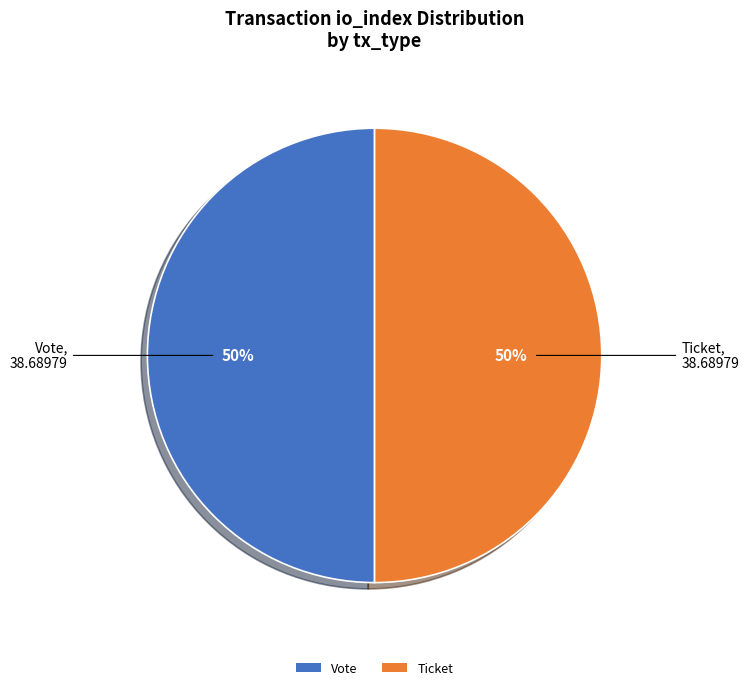

Is the sum of Vote and Ticket greater than half?

Yes